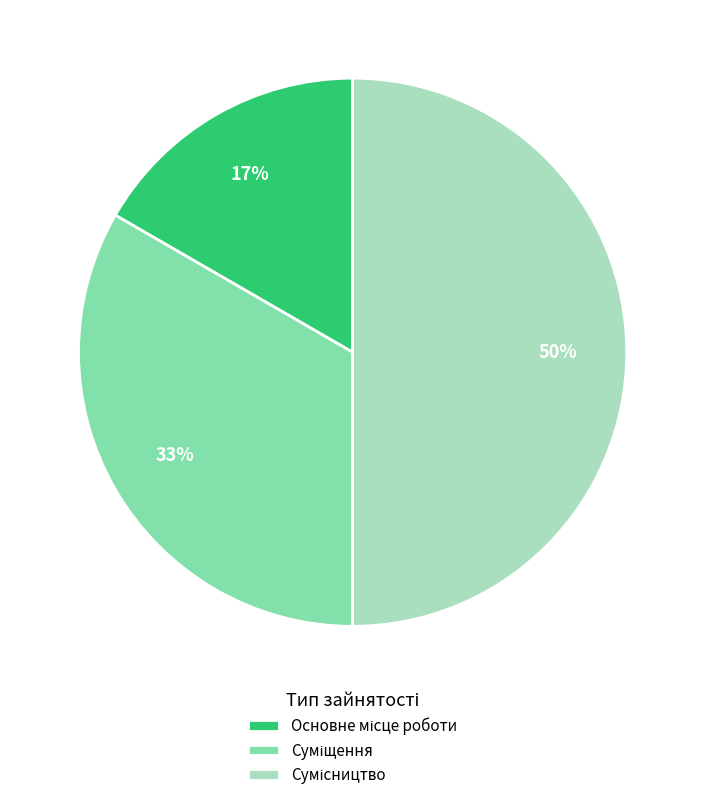

To the nearest percent, what is the difference between the largest and smallest slice percentages?

33%